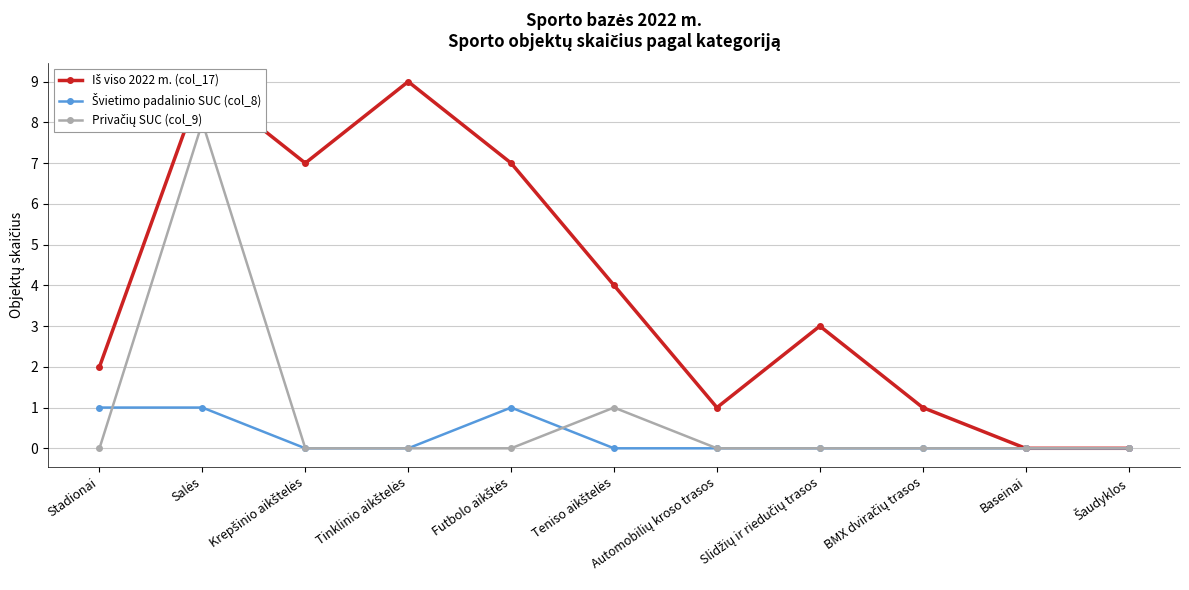

What is the label of the 4th point from the right?

Slidžių ir riedučių trasos